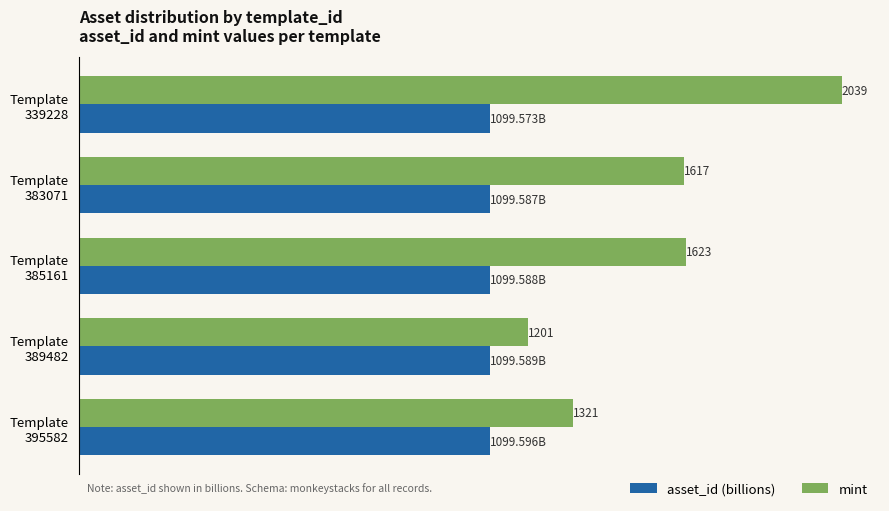

Rank the series by their average value, from highest to lowest.

mint, asset_id (billions)